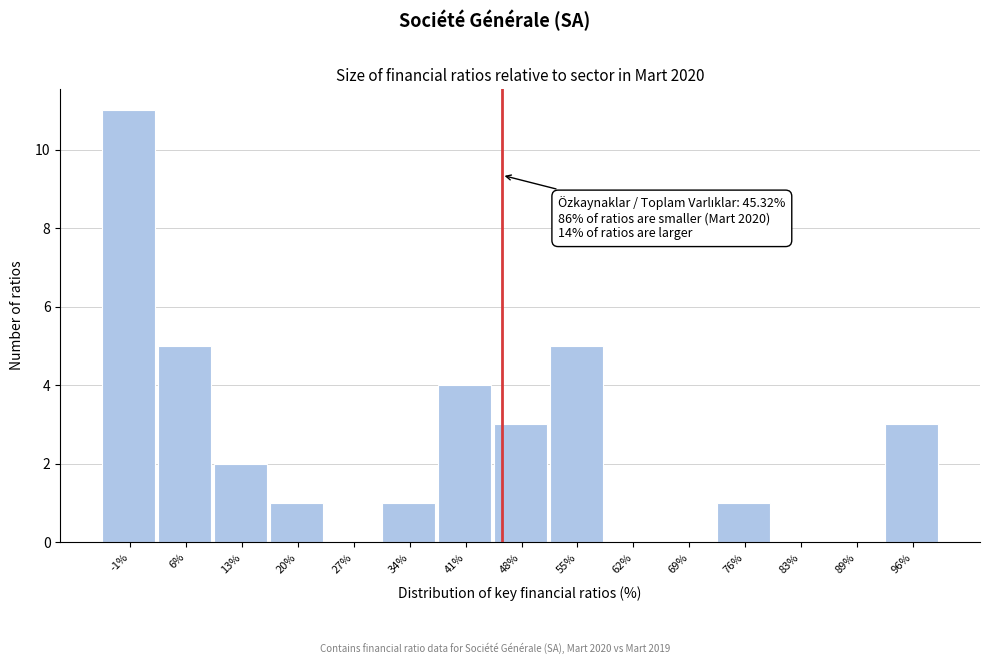

Over which range of the x-axis is the bar tallest?

-4 to 3